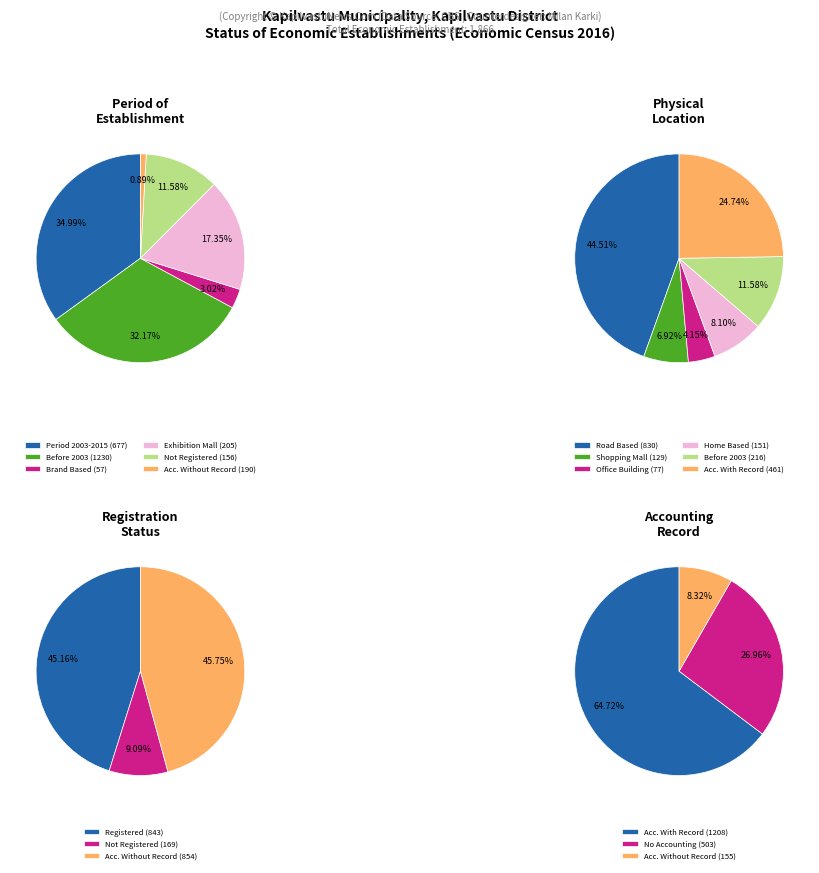

To the nearest percent, what is the difference between the 0 and 1 slice percentages?

38%